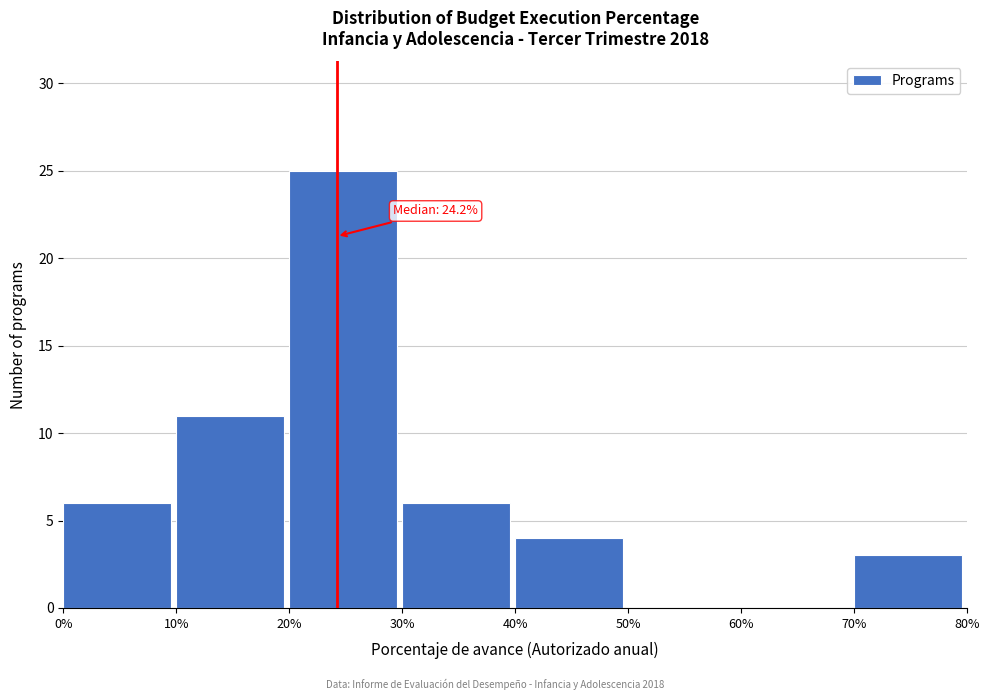

Over which range of the x-axis is the bar tallest?

20% to 30%